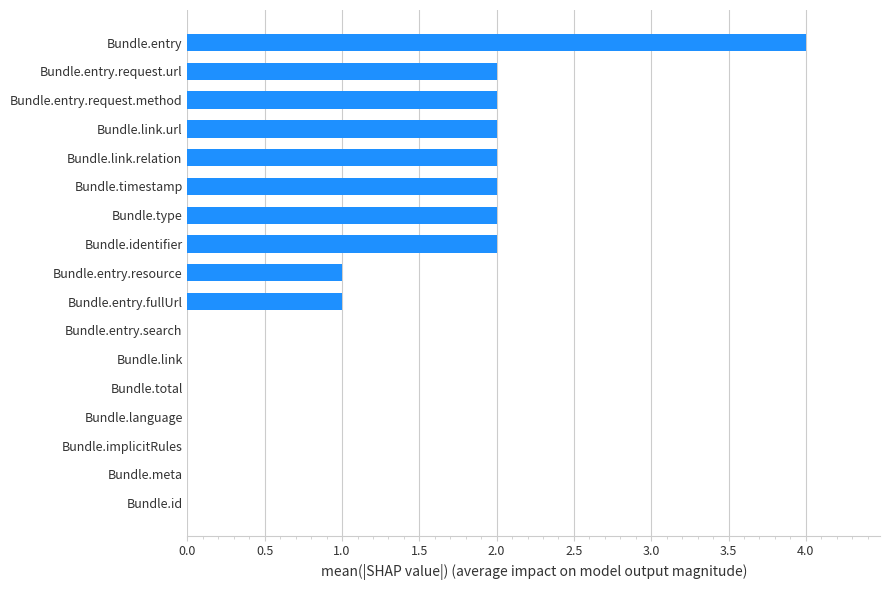

Reading bottom to top, extract all data points from this chart.

Bundle.id=0	Bundle.meta=0	Bundle.implicitRules=0	Bundle.language=0	Bundle.total=0	Bundle.link=0	Bundle.entry.search=0	Bundle.entry.fullUrl=1	Bundle.entry.resource=1	Bundle.identifier=2	Bundle.type=2	Bundle.timestamp=2	Bundle.link.relation=2	Bundle.link.url=2	Bundle.entry.request.method=2	Bundle.entry.request.url=2	Bundle.entry=4